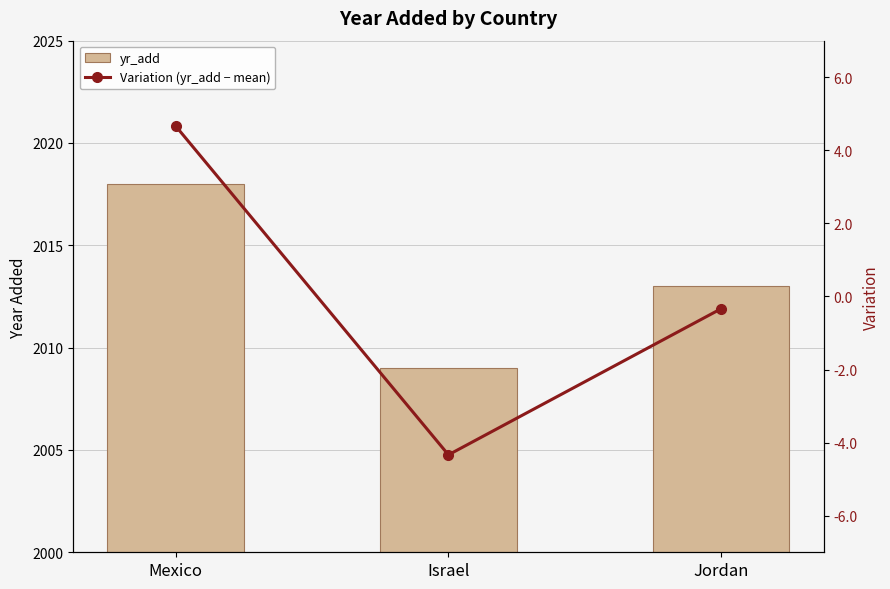

How many series are shown in this chart?

2